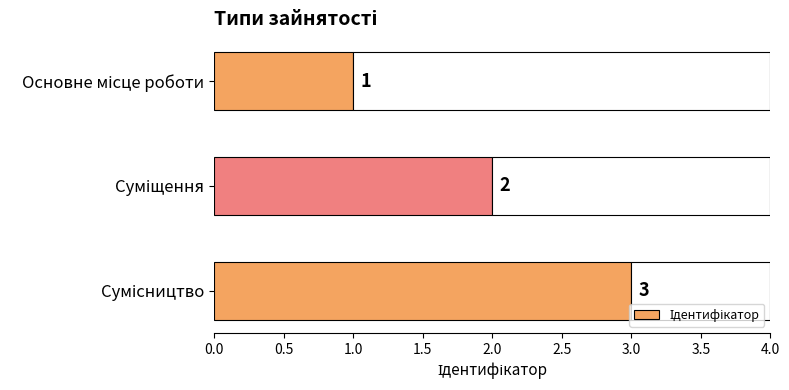

What is the greatest value displayed?

3